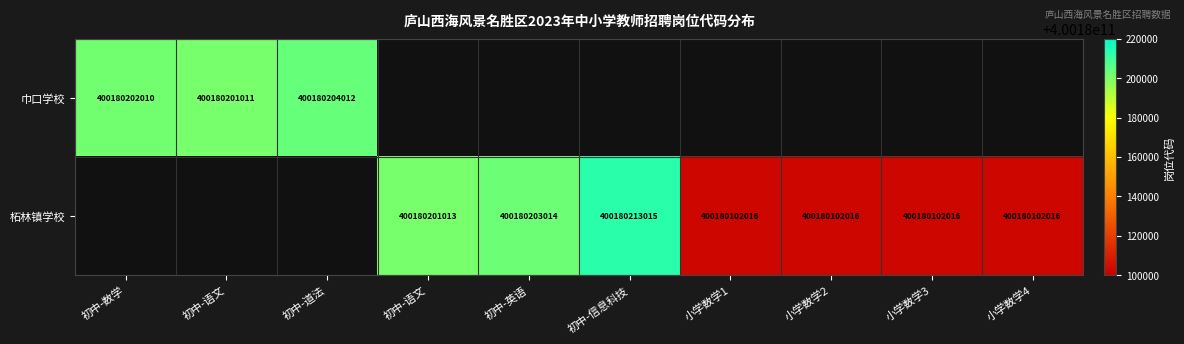

What is the approximate value of 巾口学校 at 初中-数学?

400180202010